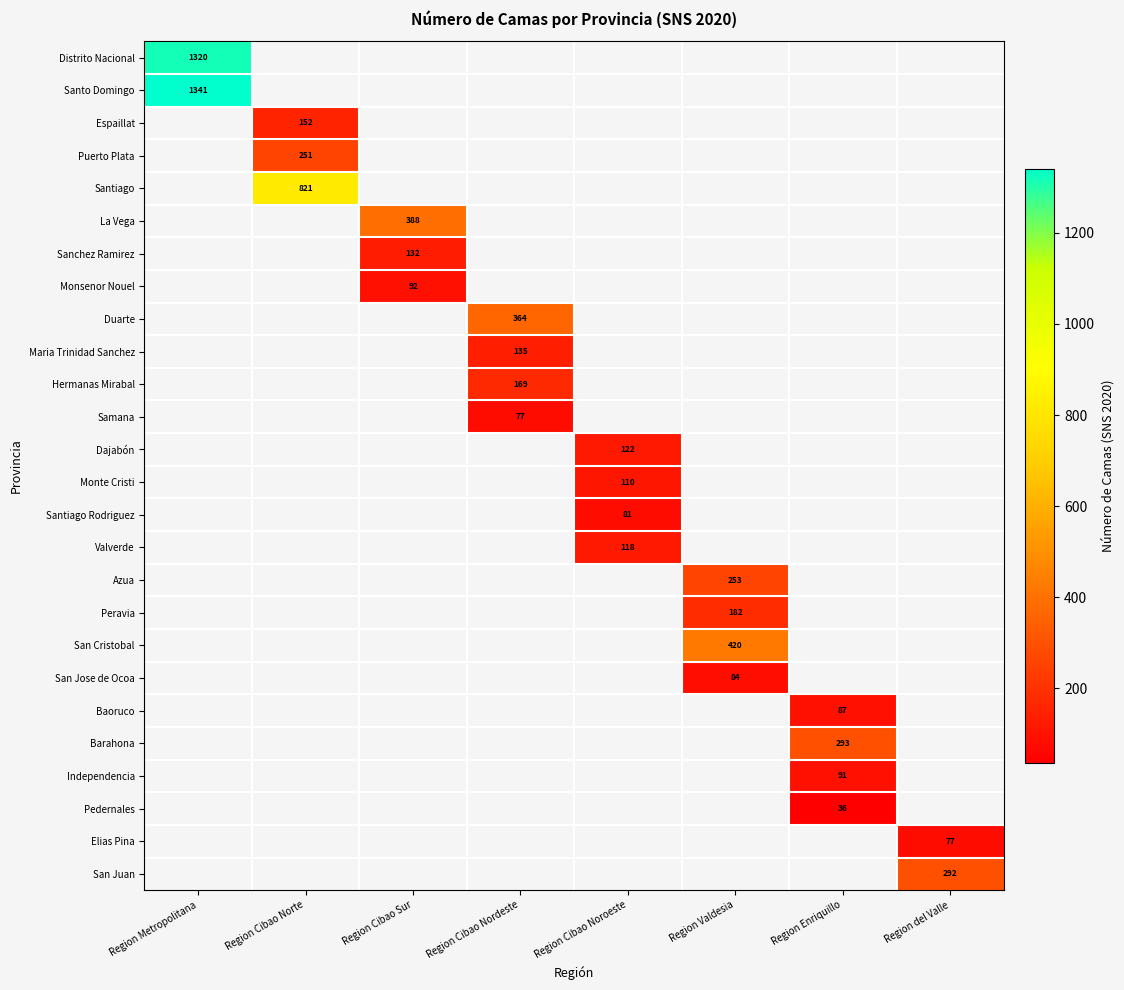

The value of Elias Pina at Region del Valle is 36. True or false?

False